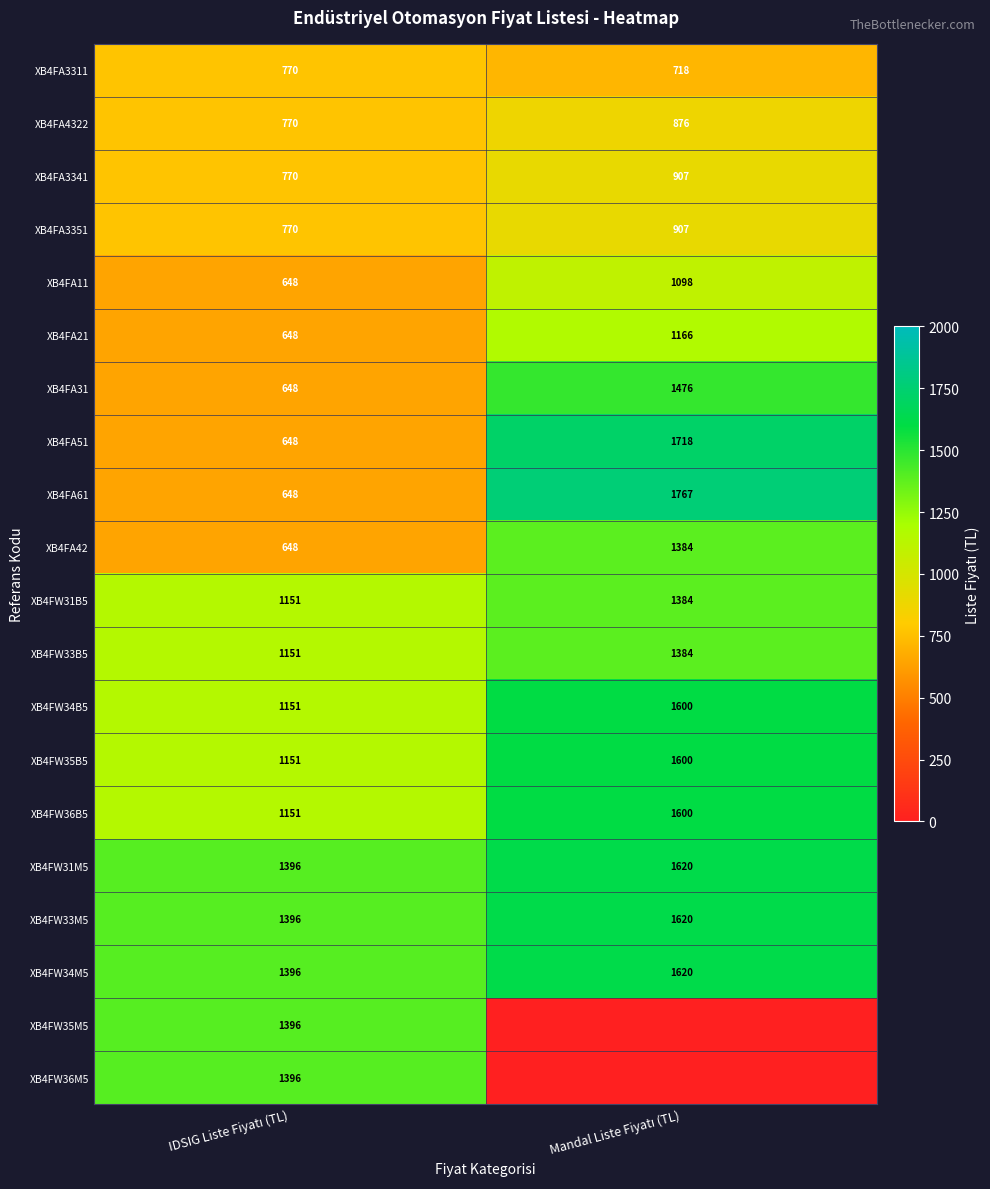

What is the sum of all XB4FA3351 values?

1677